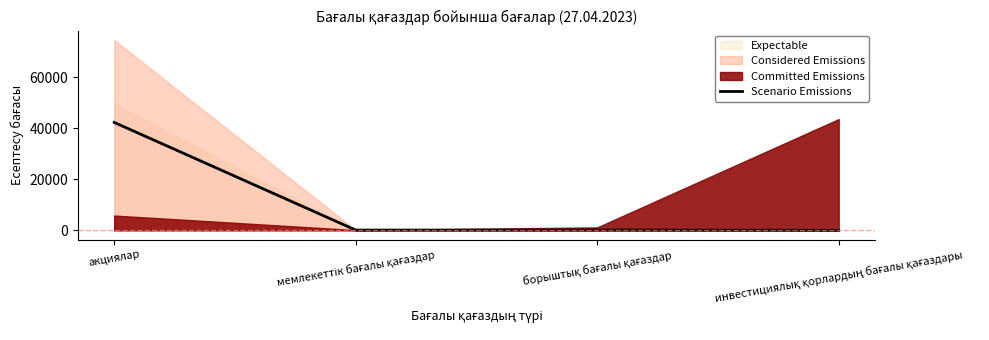

Read the Scenario Emissions value at акциялар.

42302.1